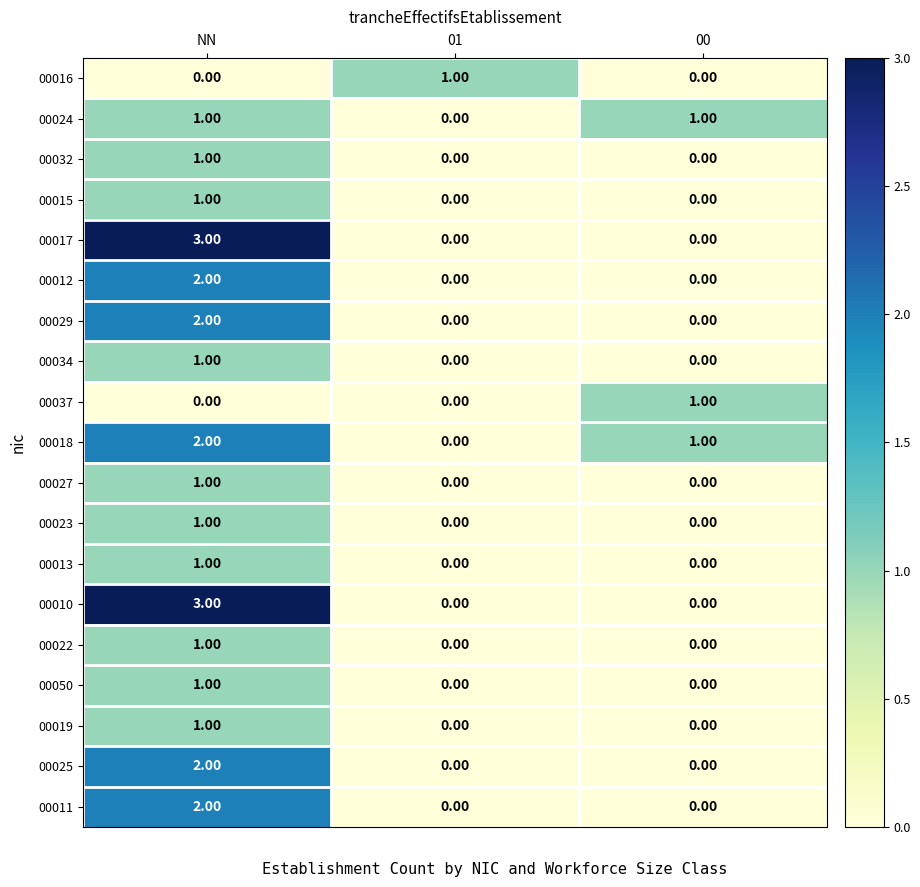

Which category has the highest value in the 00027 series?

NN